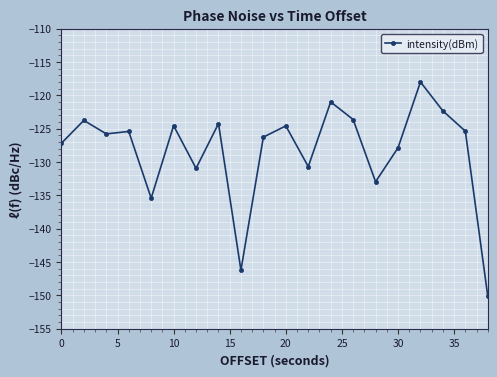

What is the greatest value displayed?

-118.0